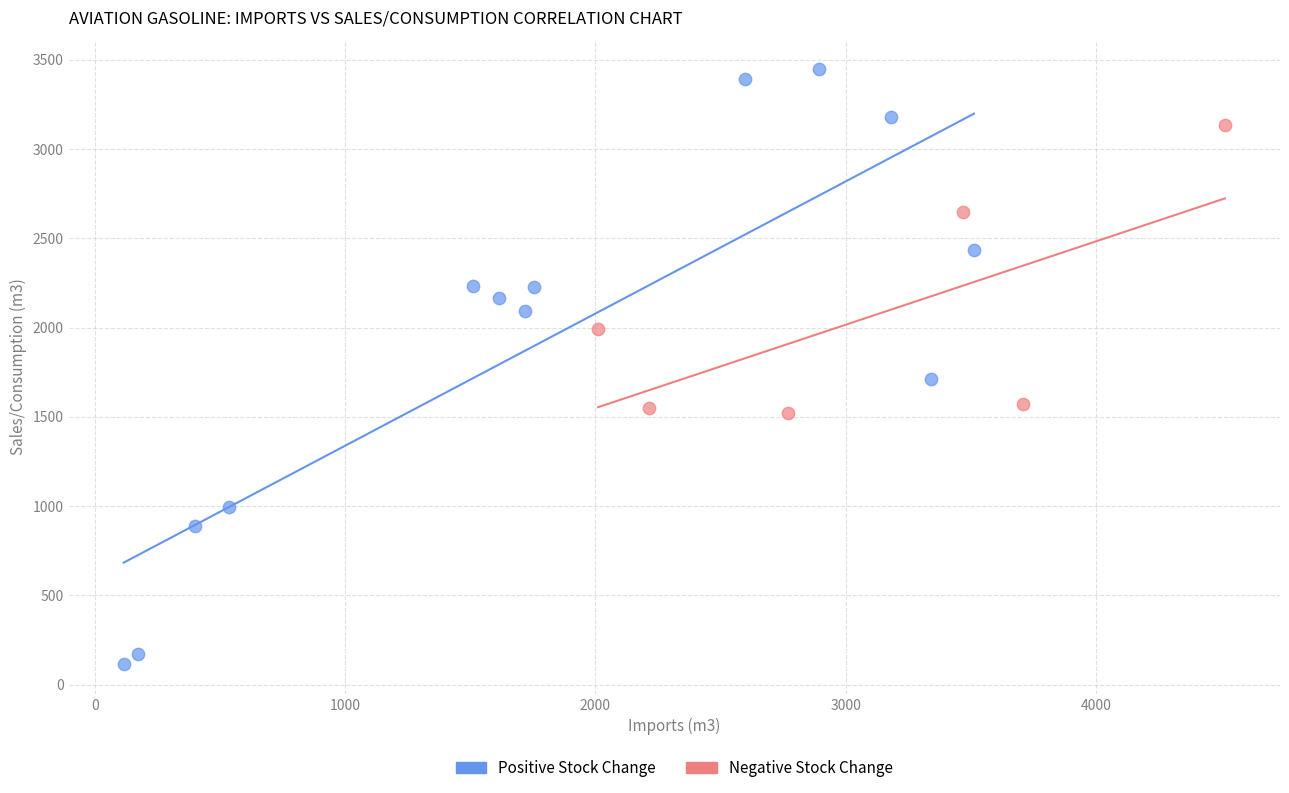

What are all the series names shown in the legend?

Positive Stock Change, Negative Stock Change